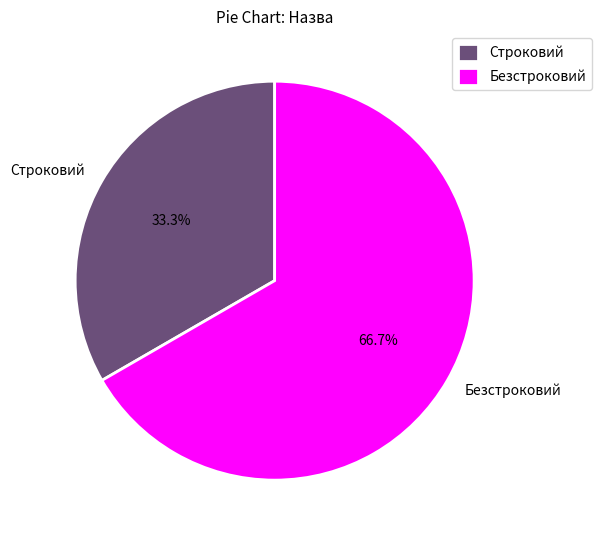

Combined, do Строковий and Безстроковий account for over 50%?

Yes